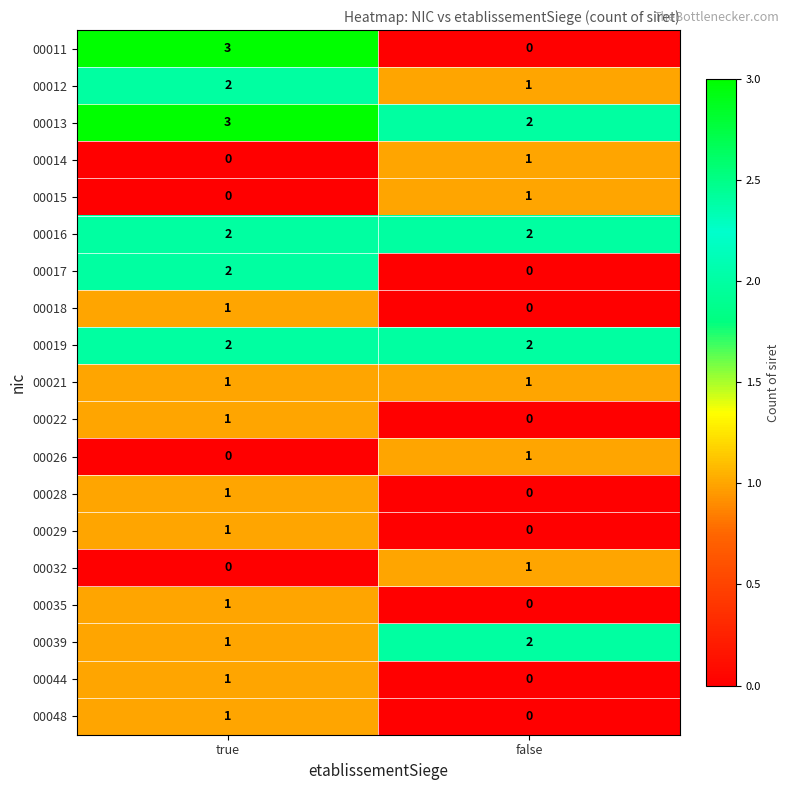

At which category is the sum across all series the highest?

true